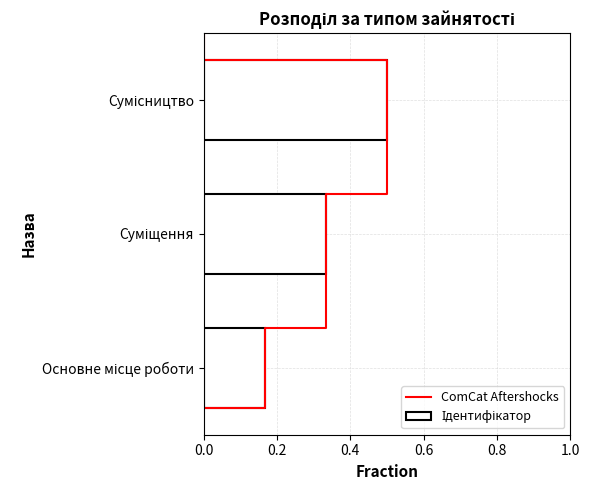

Rank the categories by value from lowest to highest.

Основне місце роботи, Суміщення, Сумісництво